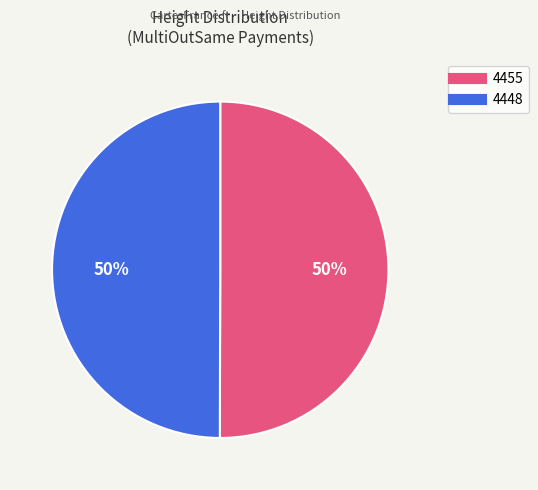

Do 4448 and 4455 together represent more than half of the pie?

Yes